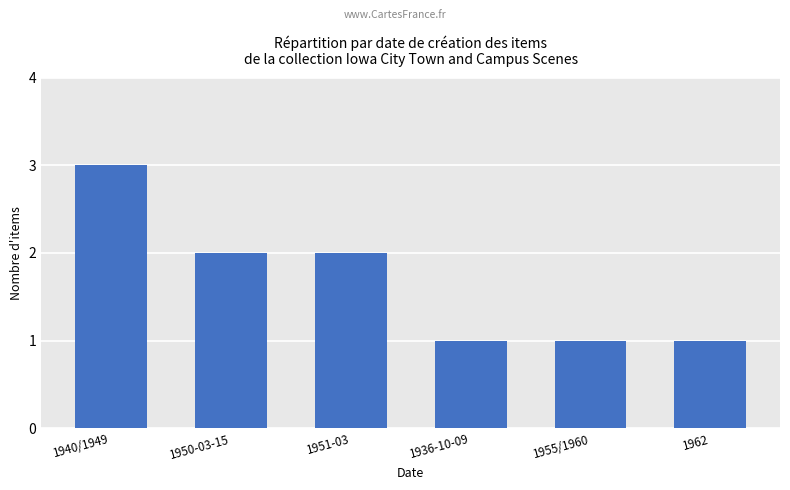

What is the difference between the maximum and second lowest values?

2